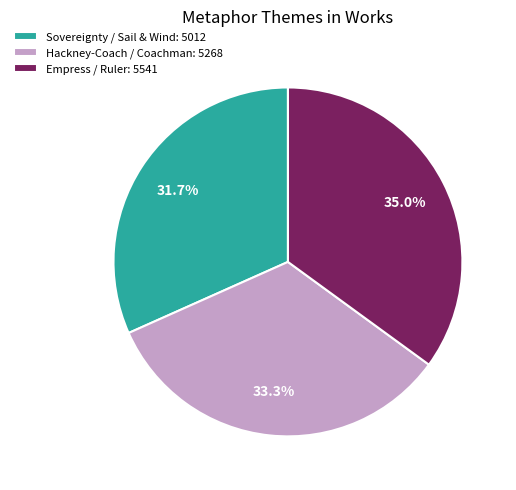

Combined, do Empress / Ruler and Sovereignty / Sail & Wind account for over 50%?

Yes